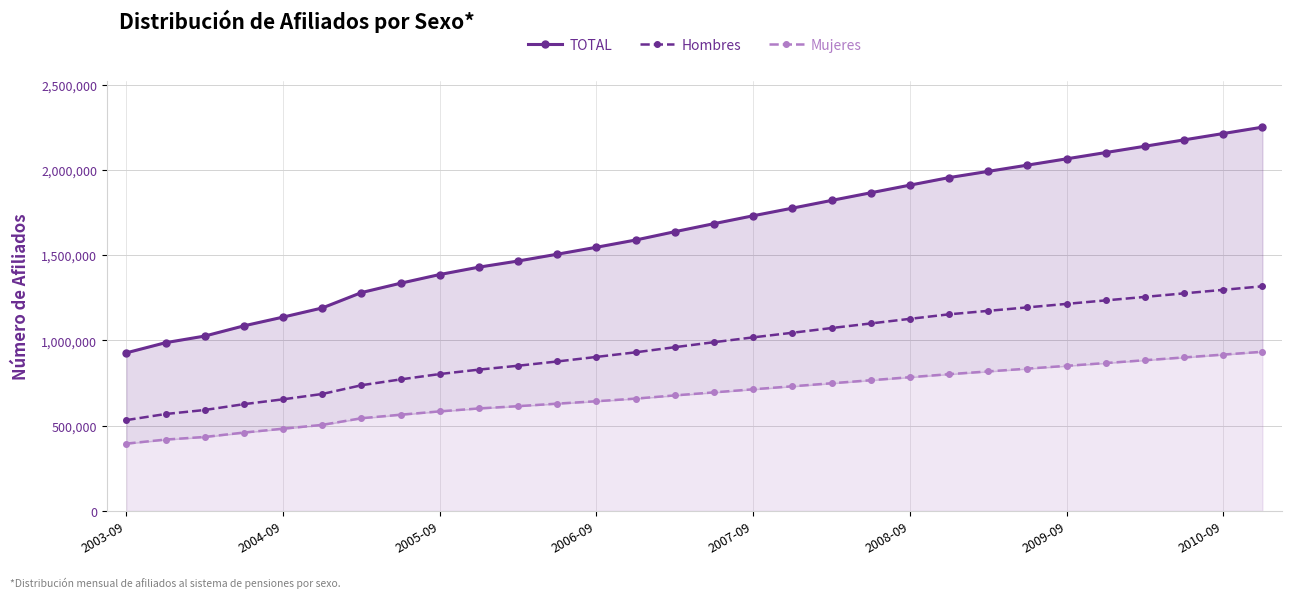

How many series are shown in this chart?

3